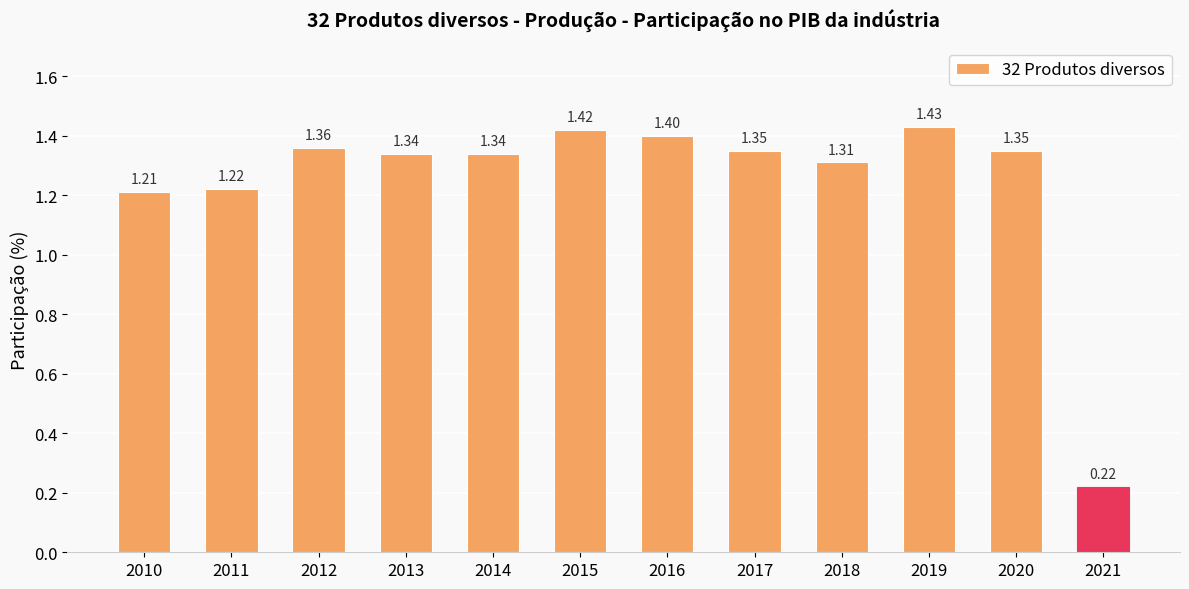

How many bars are there in total?

12